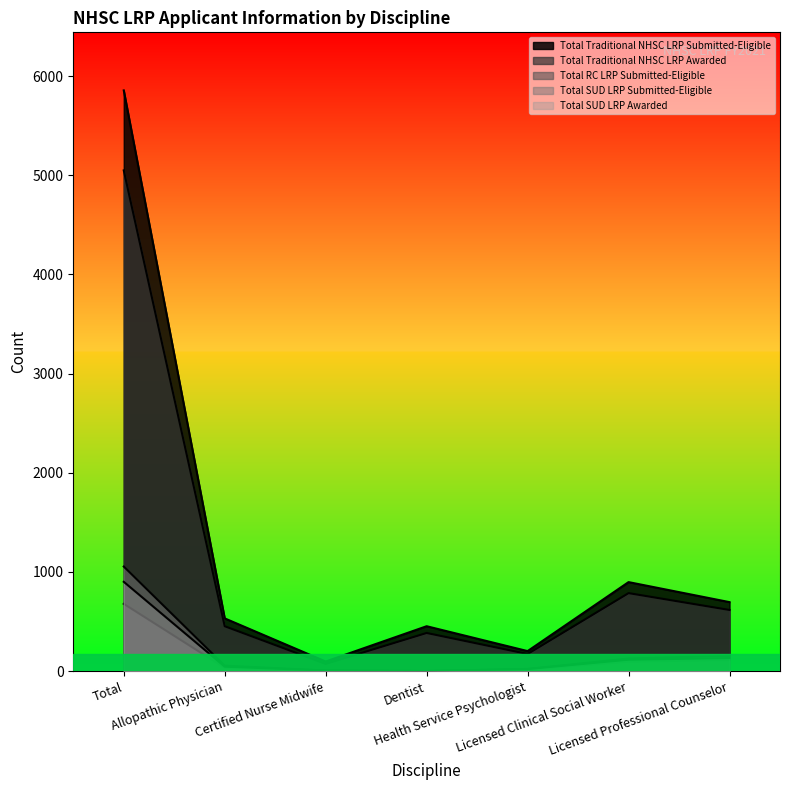

Where does the Total Traditional NHSC LRP Awarded series first go above 452?

Total